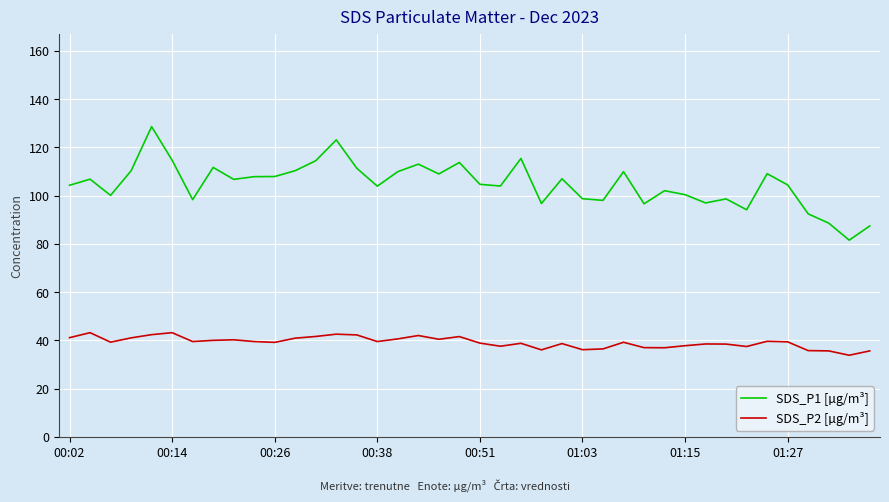

Which series has the largest range (max minus min)?

SDS_P1 [µg/m³]